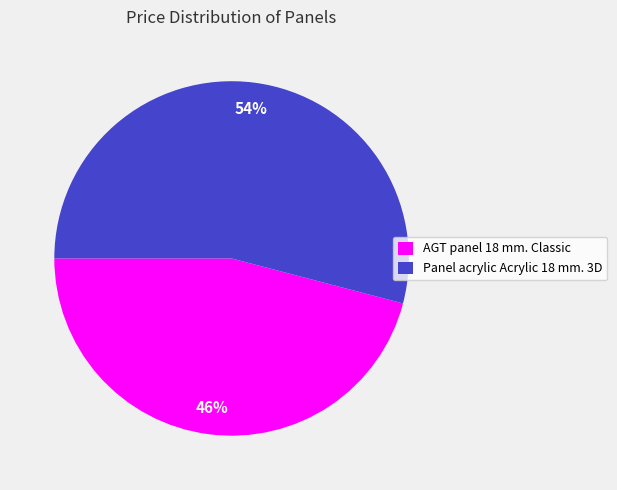

The Panel acrylic Acrylic 18 mm. 3D slice represents 44% of the pie. True or false?

False